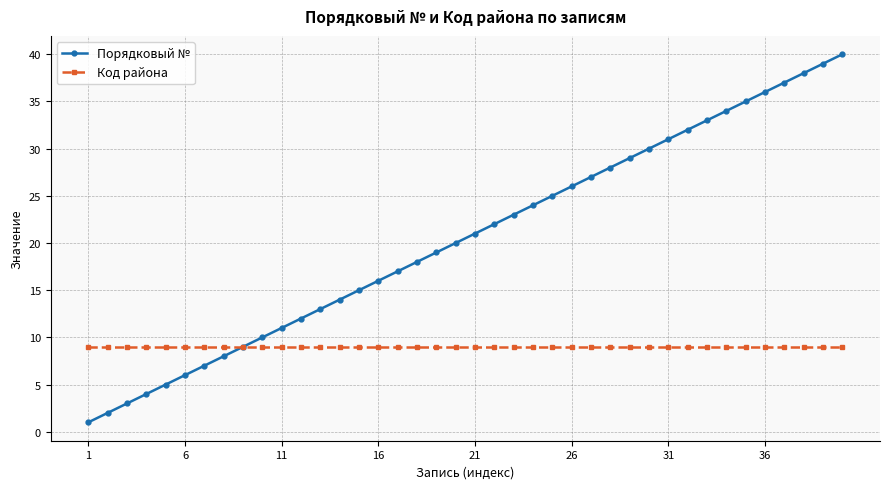

Which series has the largest total across all categories?

Порядковый №